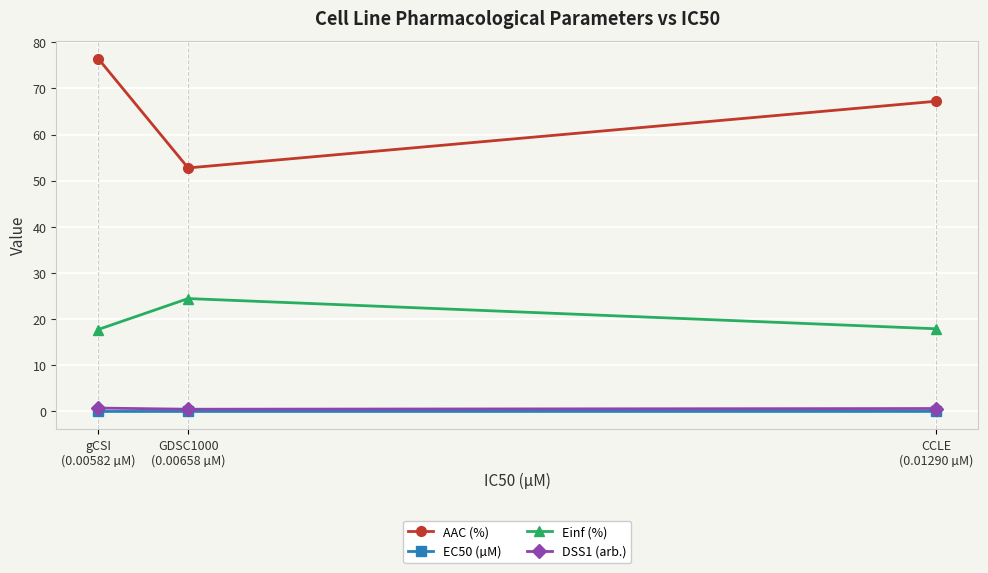

Which category has the highest value in the DSS1 (arb.) series?

gCSI
(0.00582 µM)